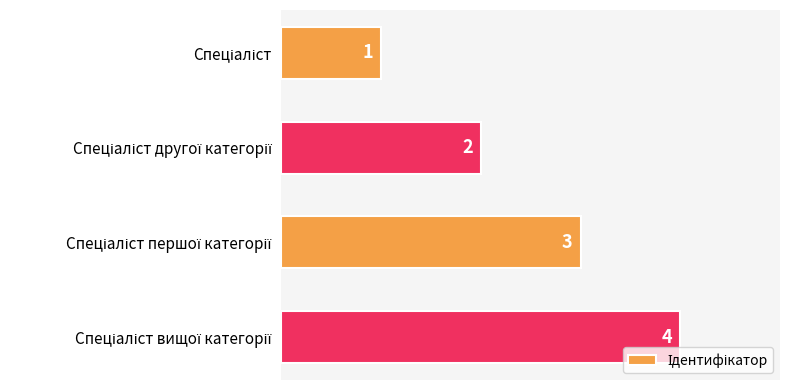

What is the sum of all values?

10